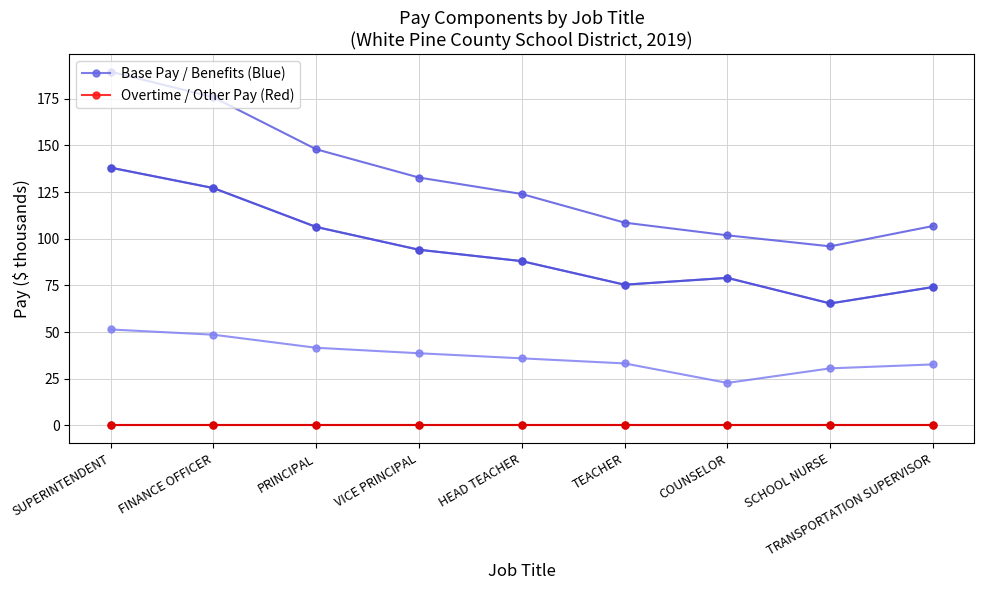

What are all the series names shown in the legend?

Base Pay / Benefits (Blue), Overtime / Other Pay (Red)